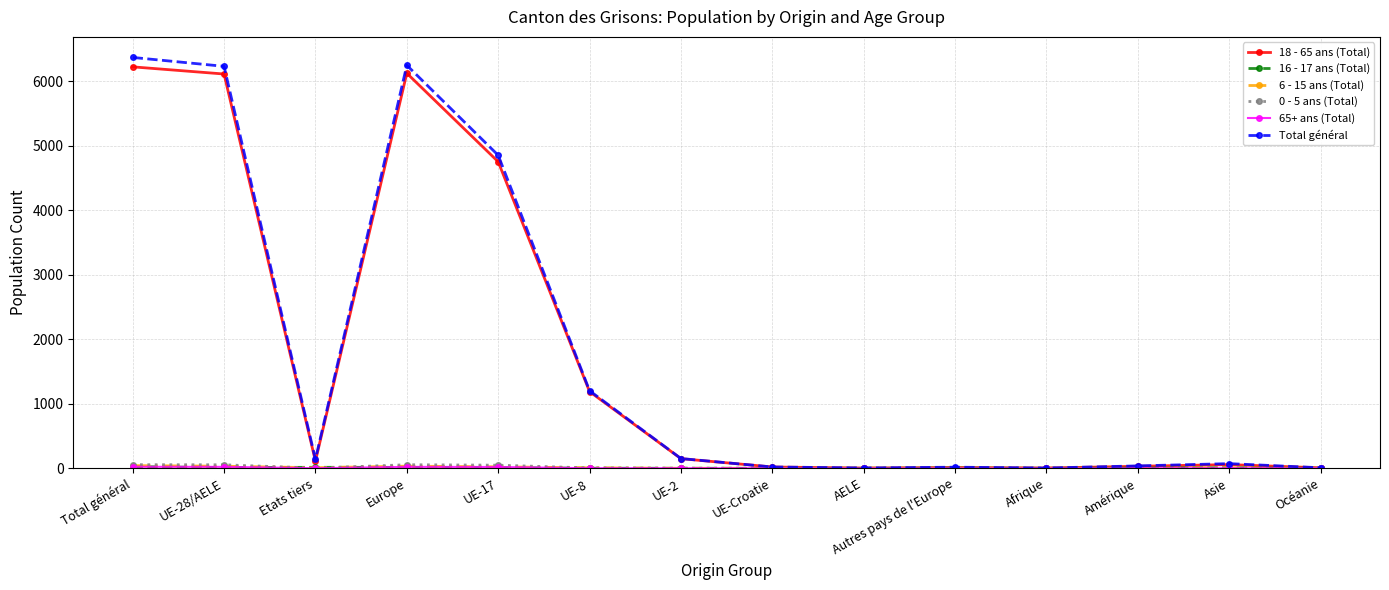

At how many categories does at least one series exceed 4074?

4